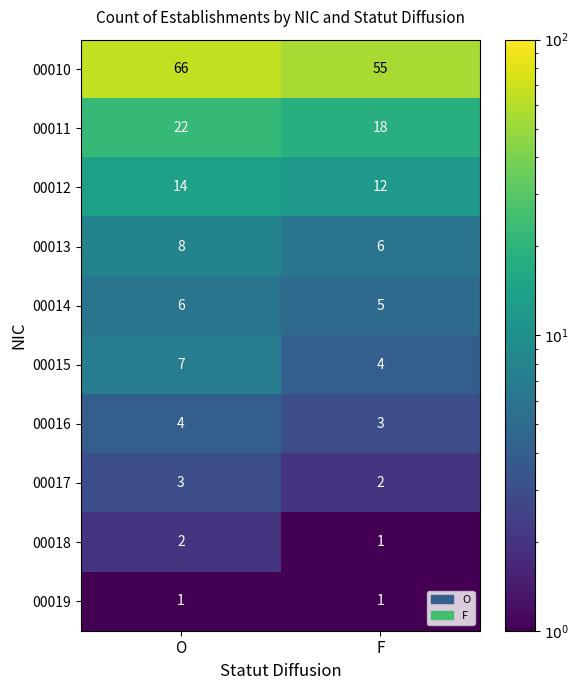

How many series are shown in this chart?

10